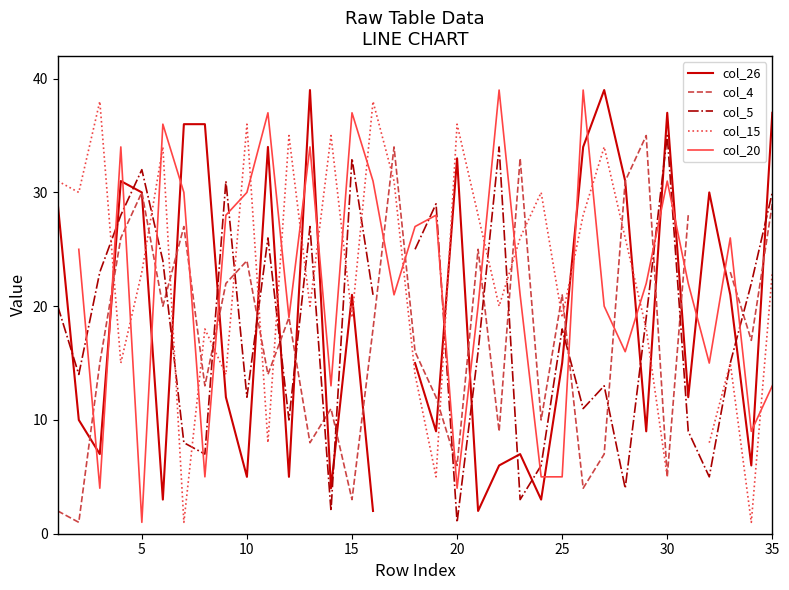

True or false: col_20 has more than 1 points higher than both neighbors.

True